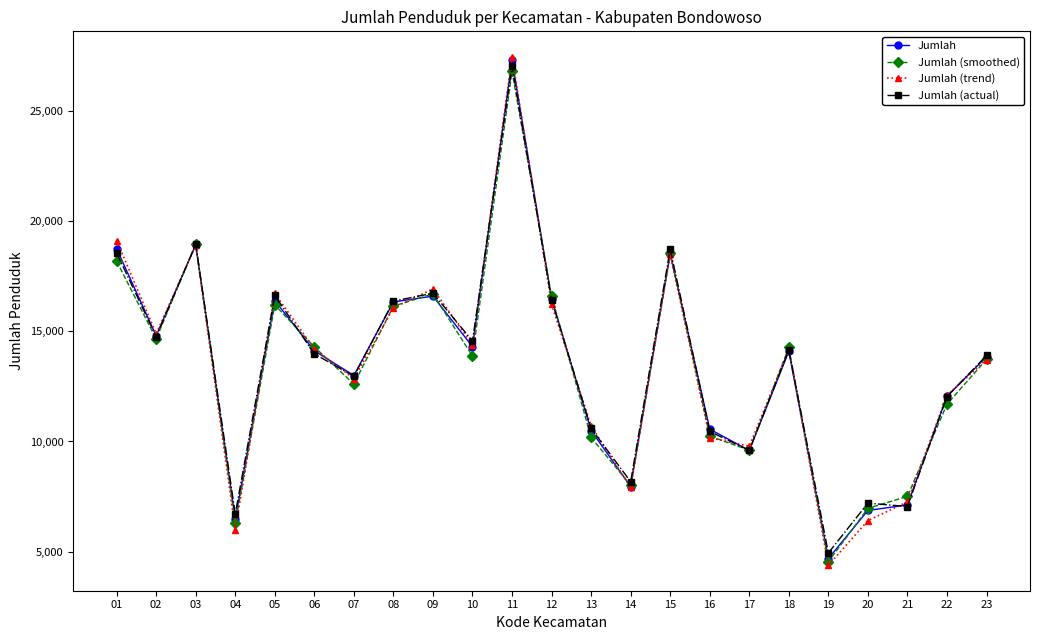

True or false: Jumlah (actual) has more than 0 interior local peaks.

True